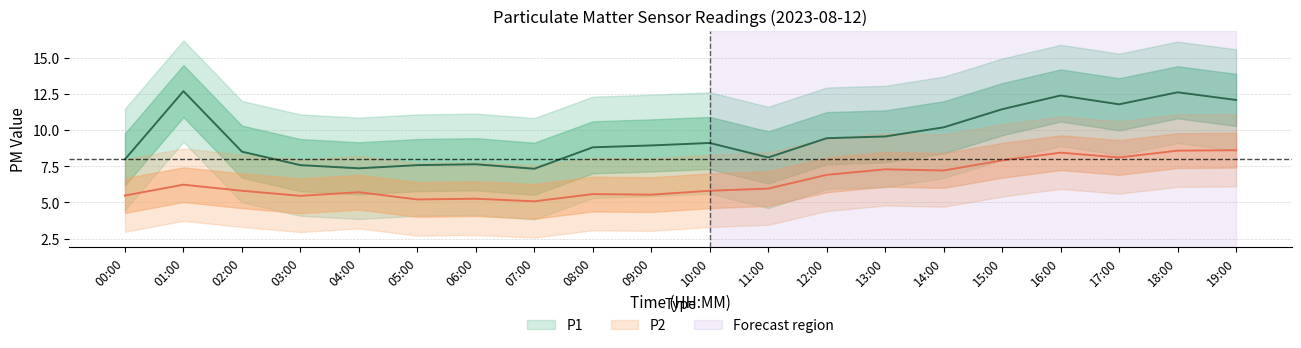

Where is the first local maximum for P1?

01:00